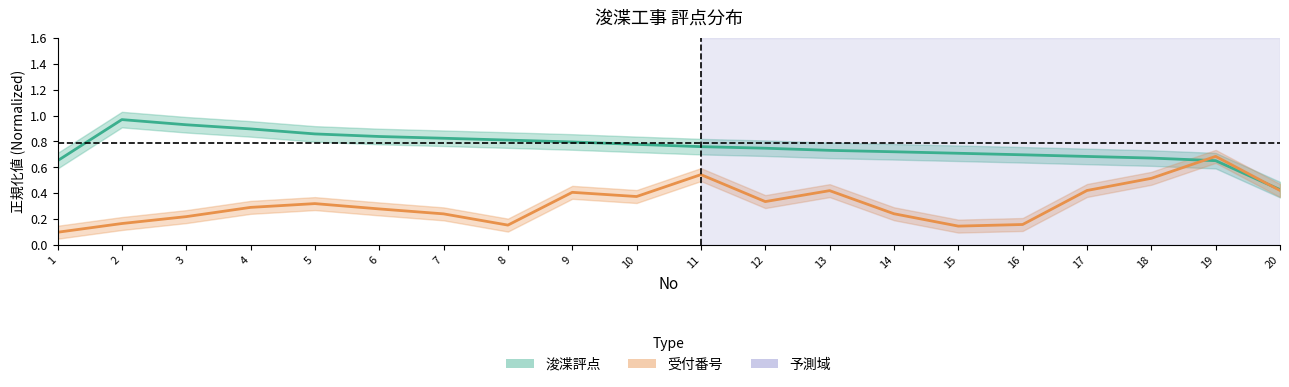

What is the sum of the 受付番号 values at 15 and 10?

0.5